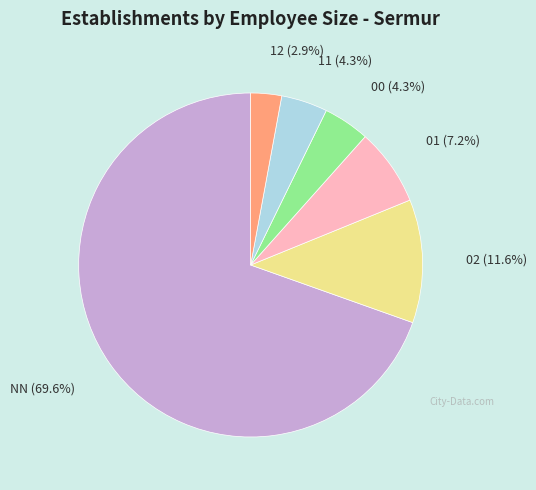

How many segments does this pie chart have?

6